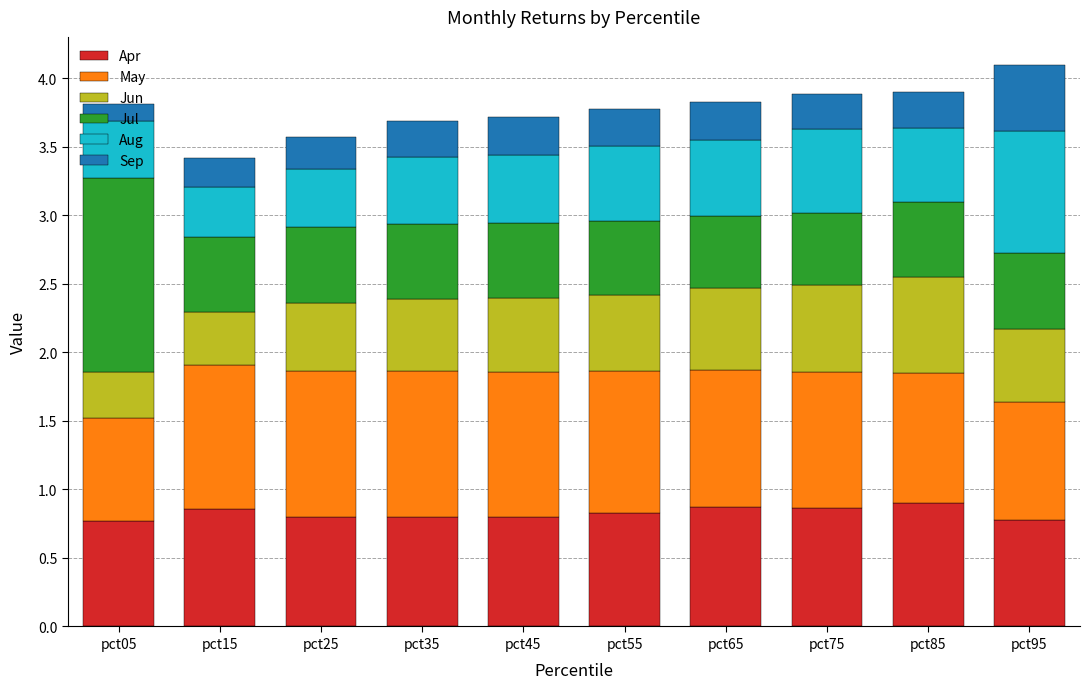

Is it true that Apr equals 0.8 at pct25?

True